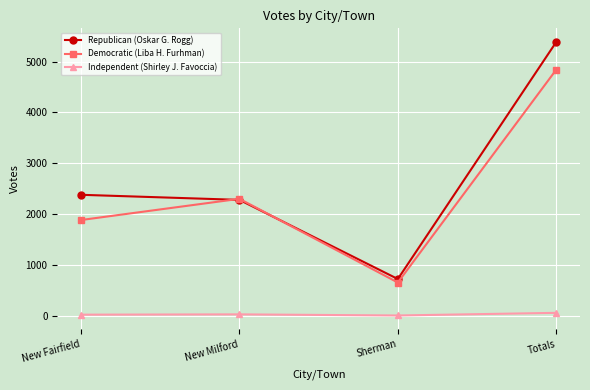

How many lines are shown in the chart?

3